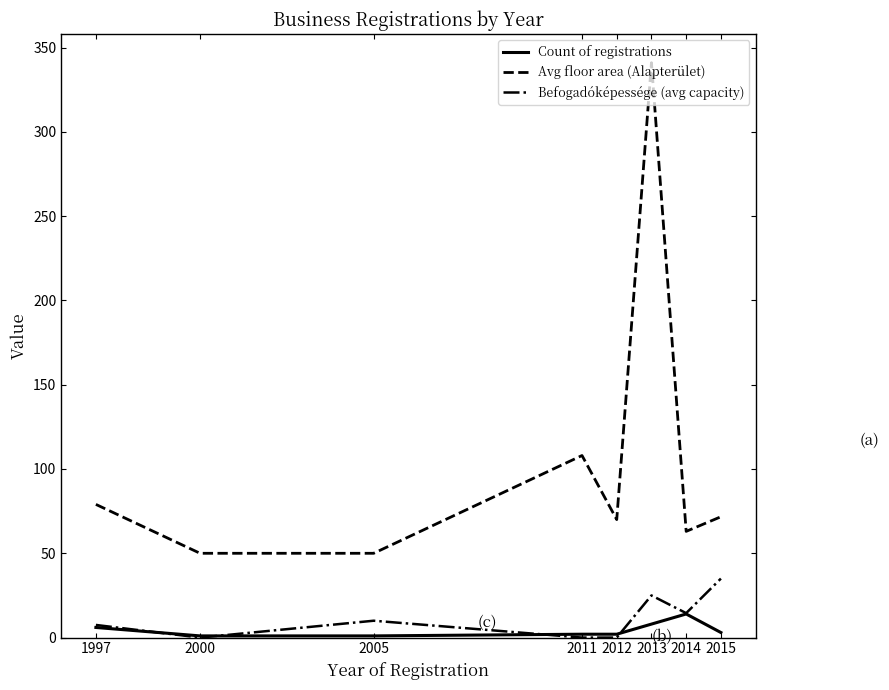

True or false: Count of registrations has more than 0 interior local peaks.

True